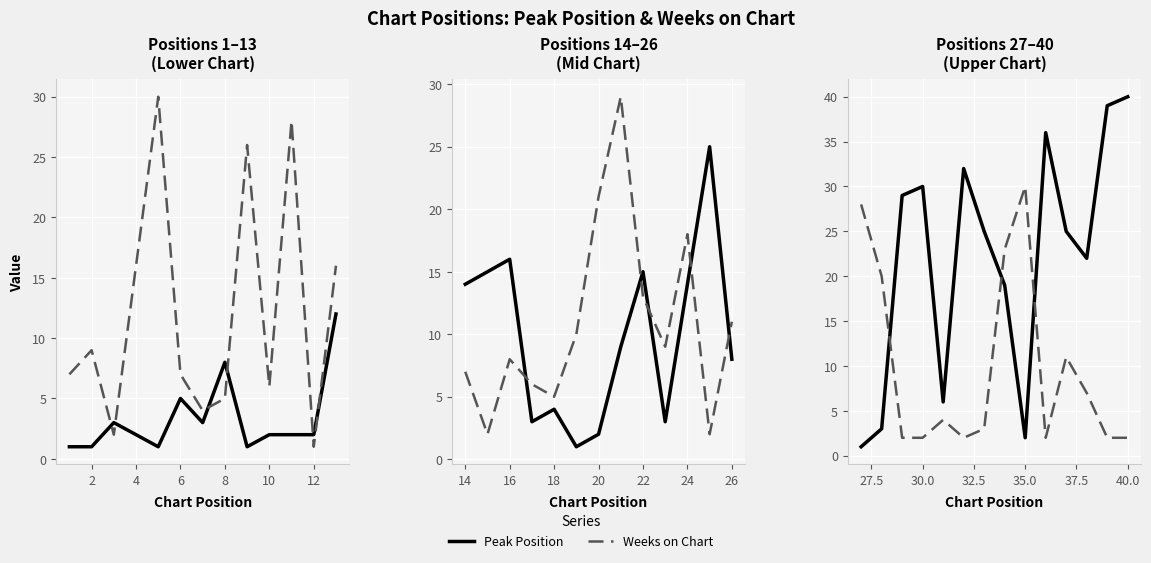

Is the value of Peak Position at 14 greater than the value of Weeks on Chart at 12?

Yes